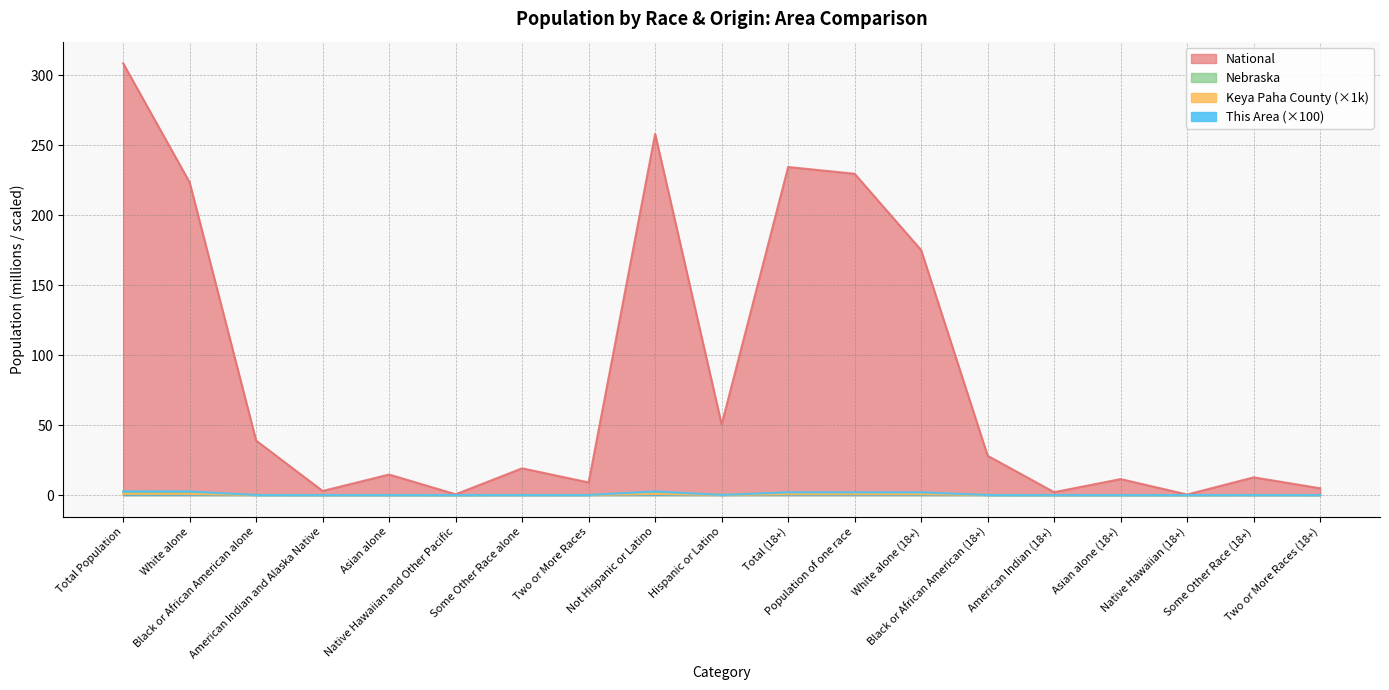

Which series has the widest spread of values?

National